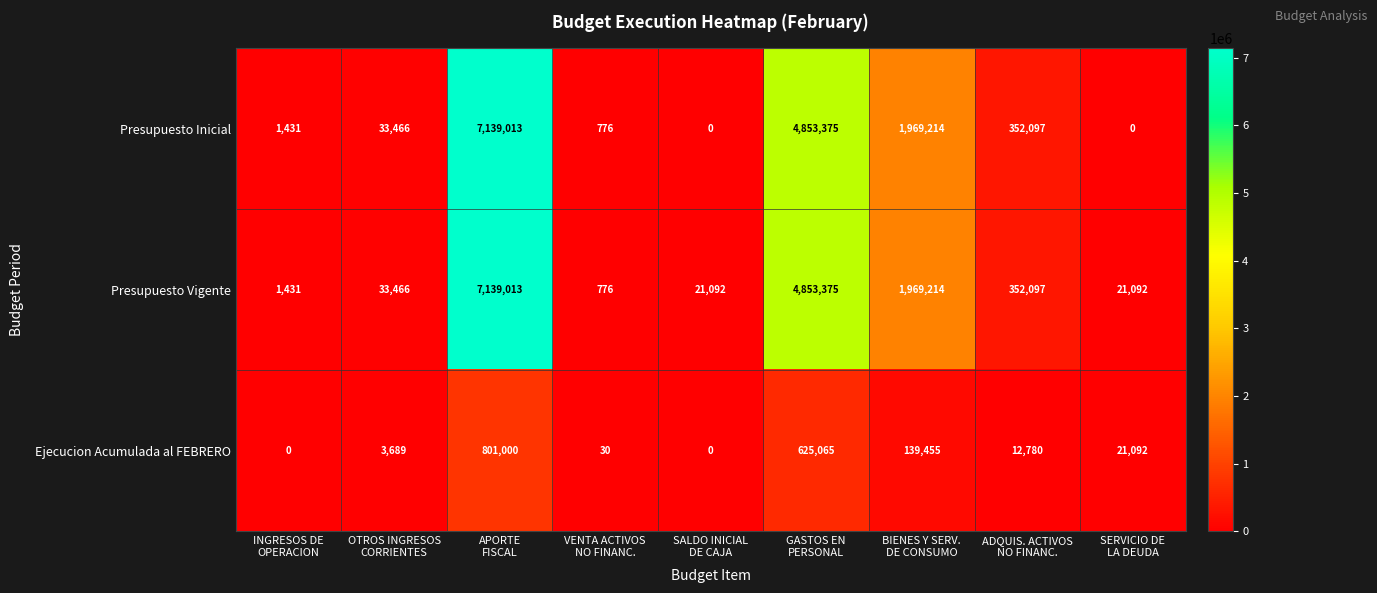

Which series has the largest total across all categories?

Presupuesto Vigente